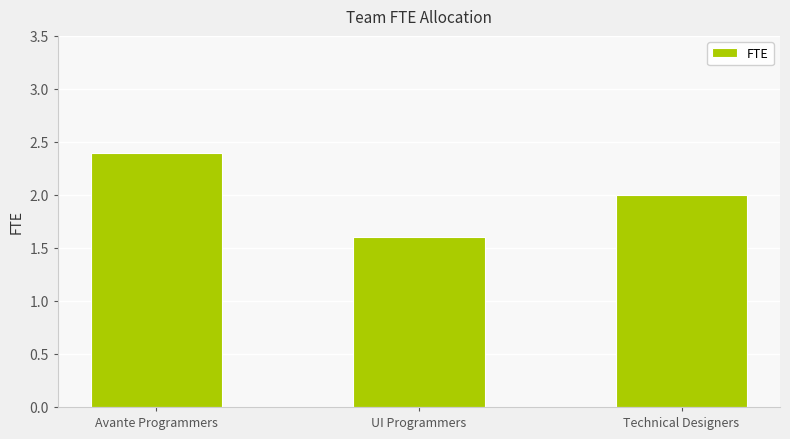

What is the change in value from UI Programmers to Technical Designers?

+0.4